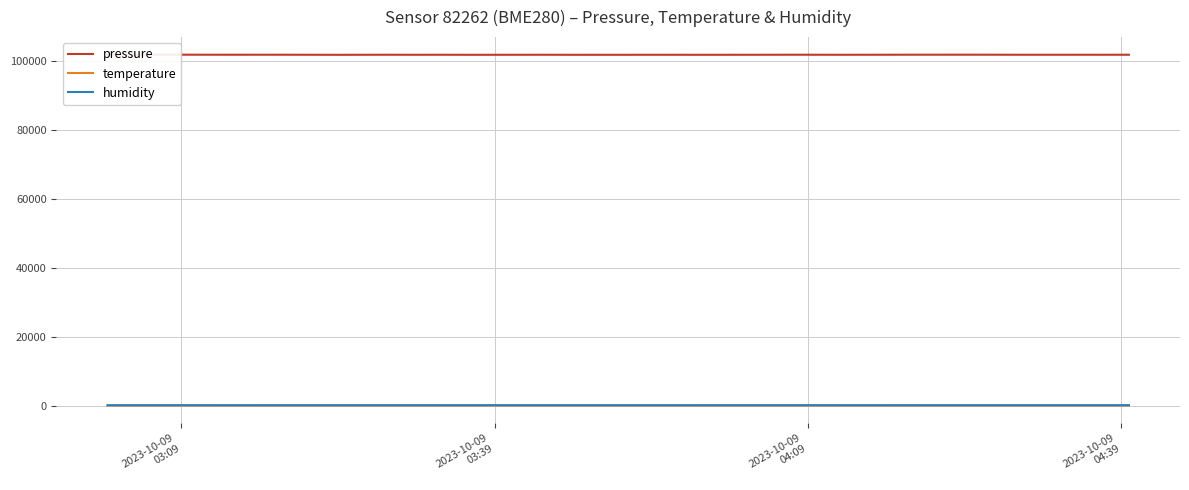

What is the minimum value shown in the chart?

14.4